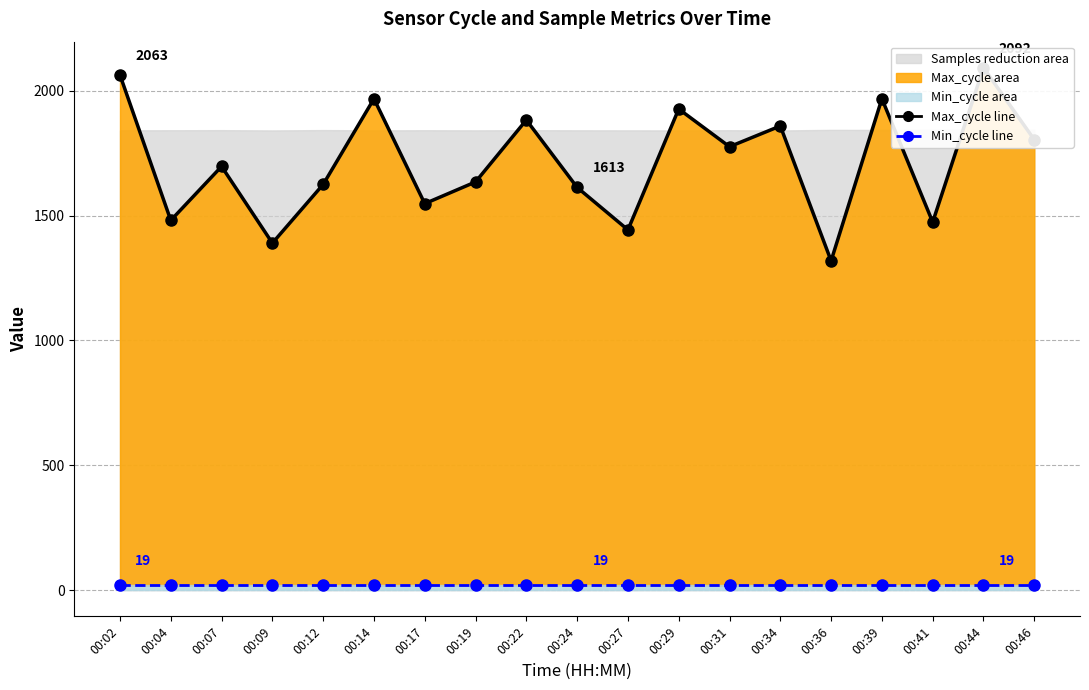

What is the value of the Max_cycle line point at the 2nd from the left?

1481